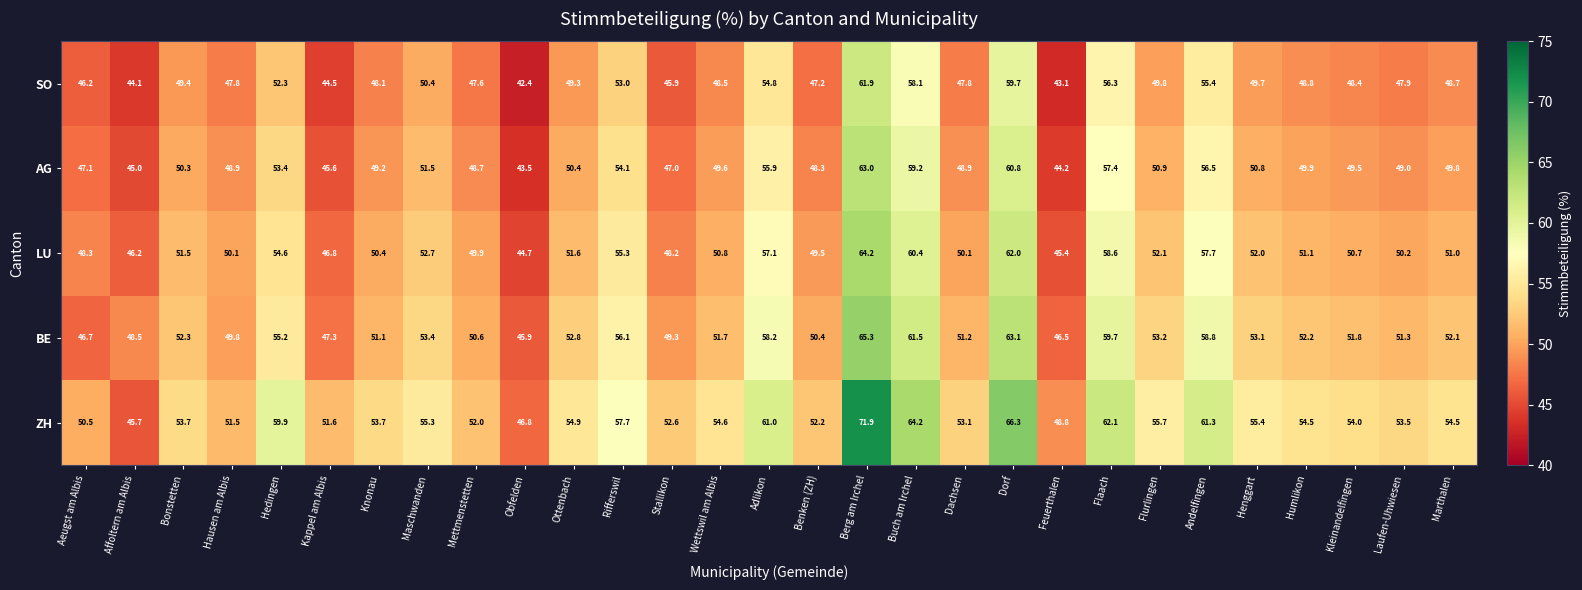

Where is BE nearest to the value 55?

Hedingen